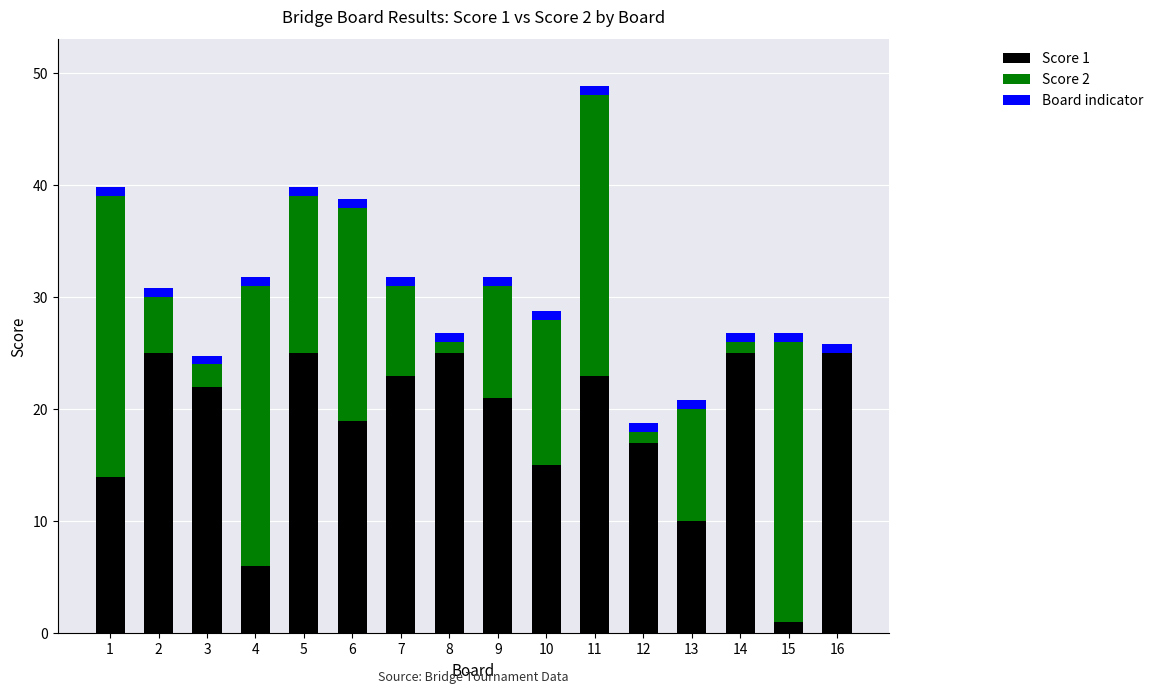

How many distinct data groups are displayed?

3